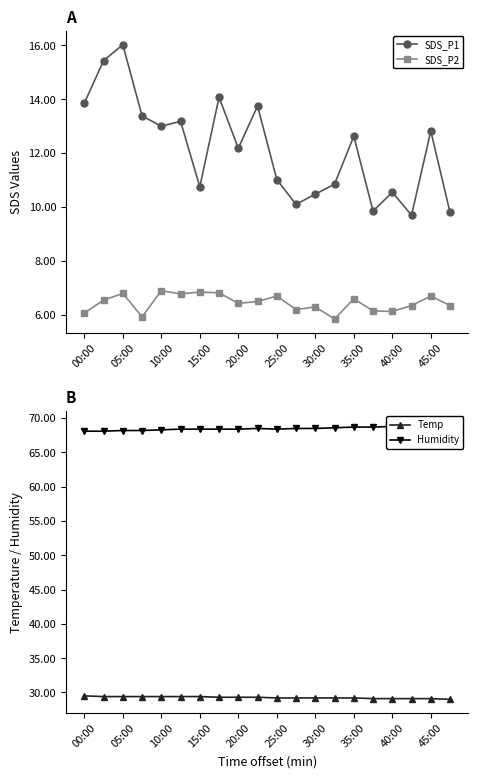

Where is the first local maximum for SDS_P1?

05:00